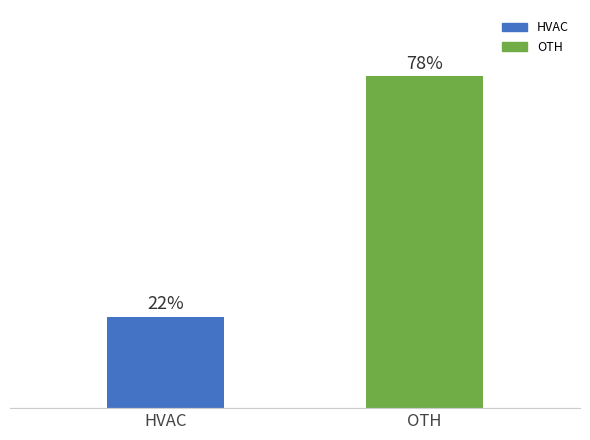

The chart shows a value of 43.0 at OTH. True or false?

False